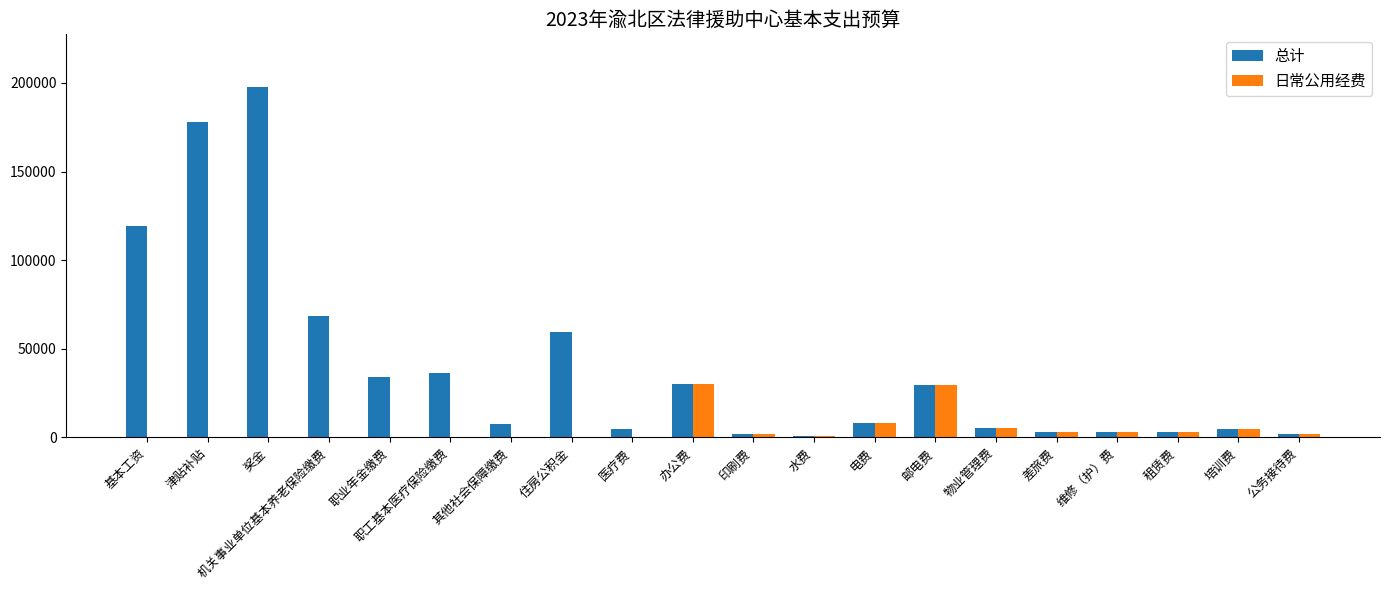

Which category has the highest value across all series?

奖金